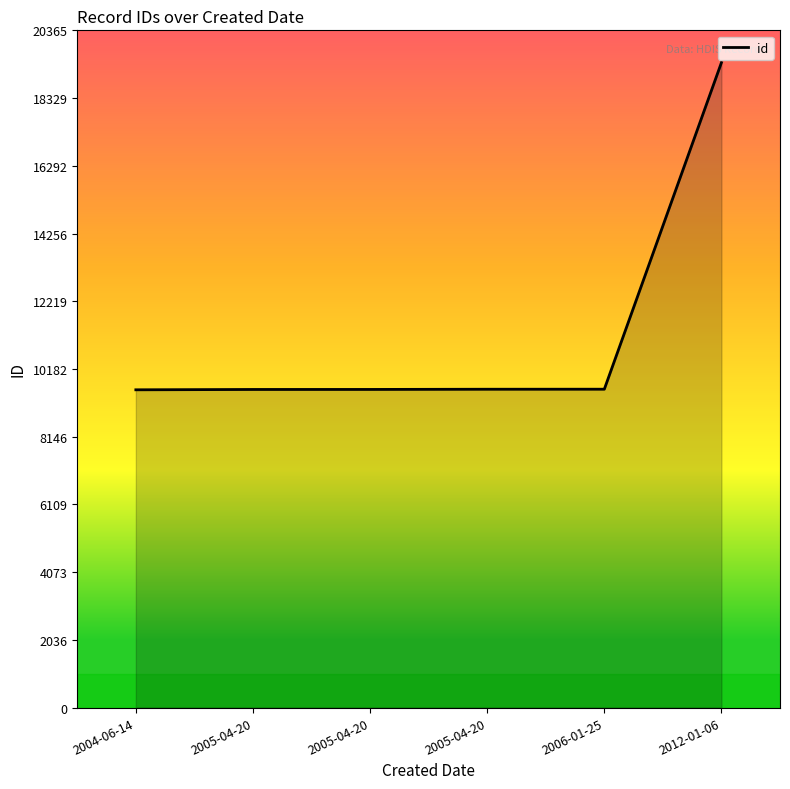

How many values are below 9573?

3